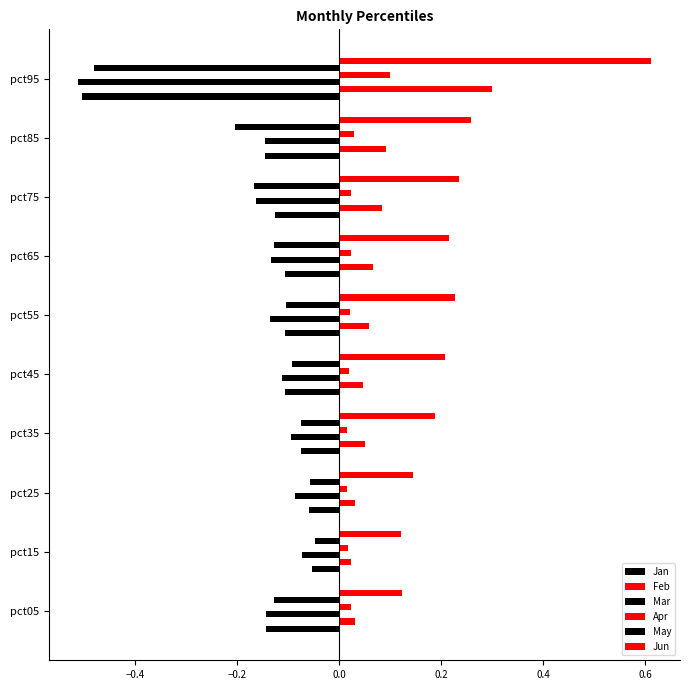

At how many categories does at least one series exceed 0?

10